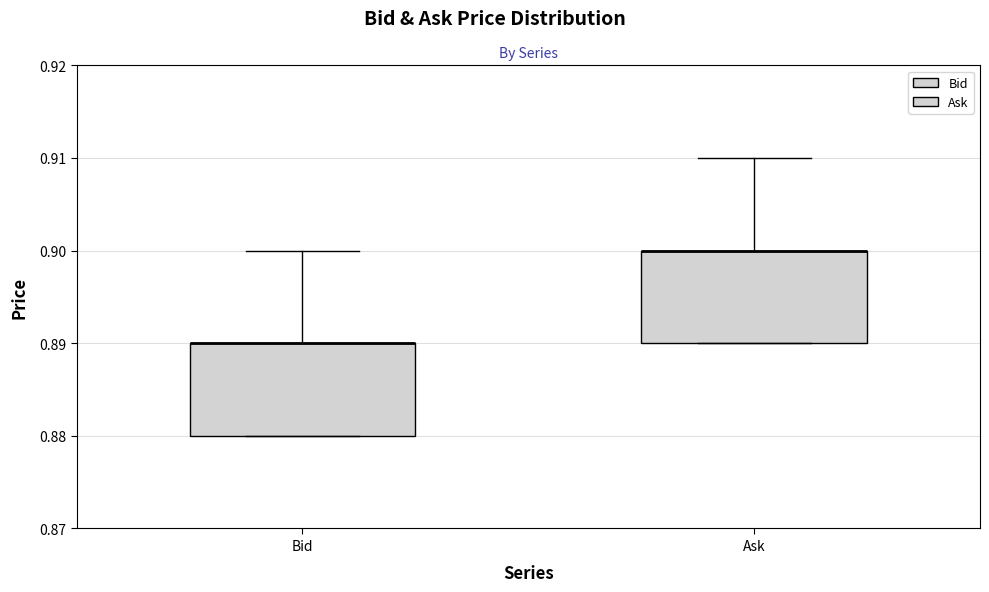

Where is the lower edge of the box for Bid on the y-axis? The values are not printed on the chart, so give them approximately, as read against the axis.

0.88